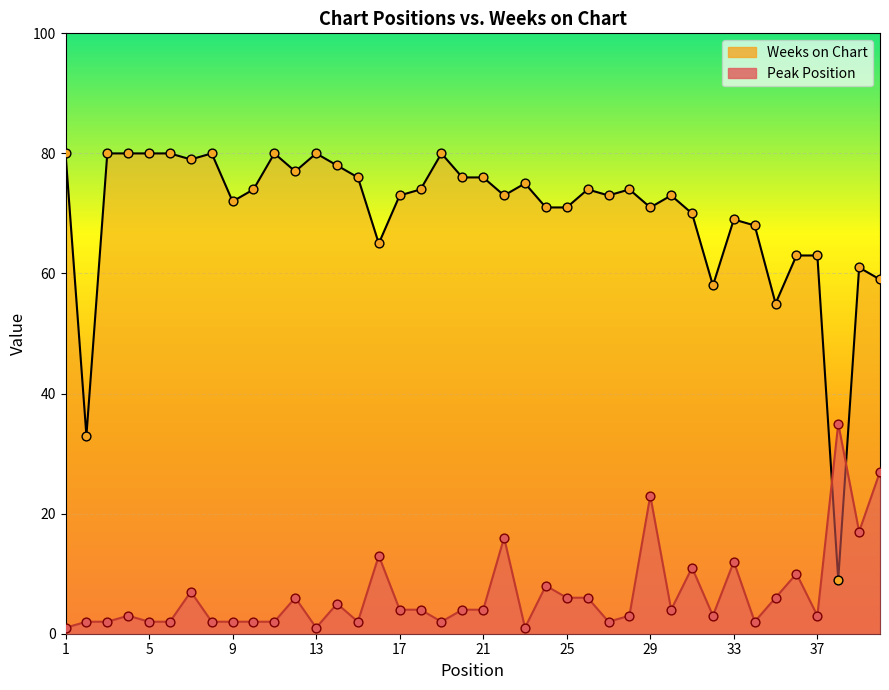

At which category is the sum across all series the highest?

29